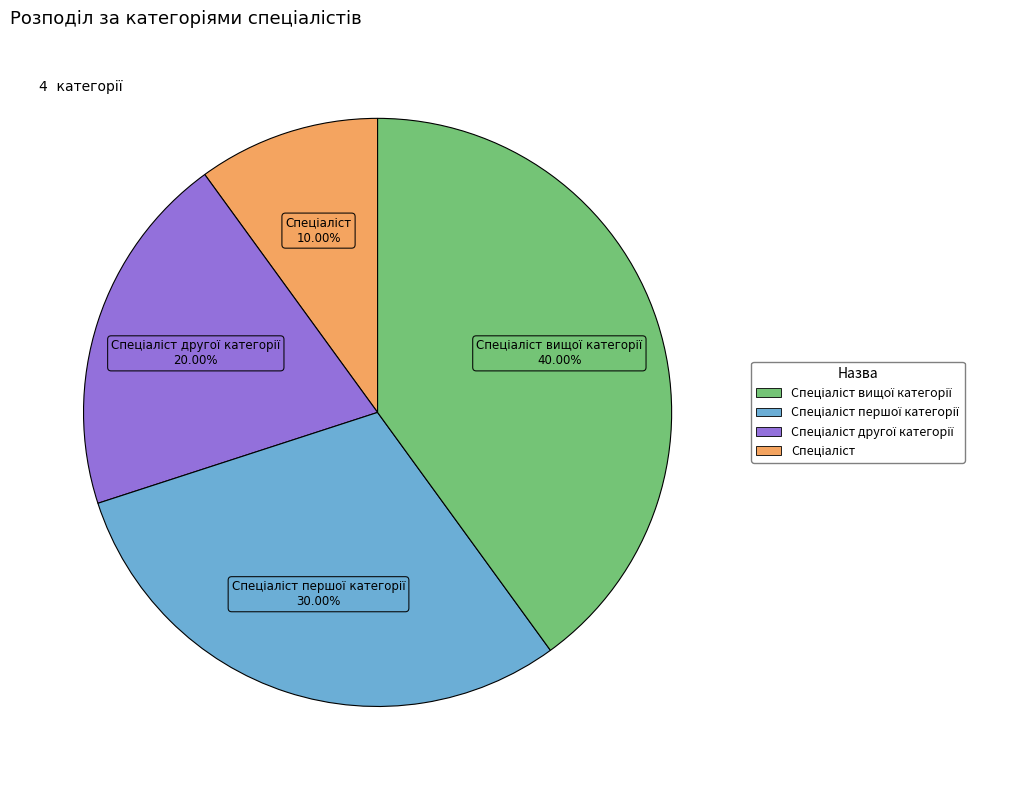

Is there a majority slice in this chart?

No